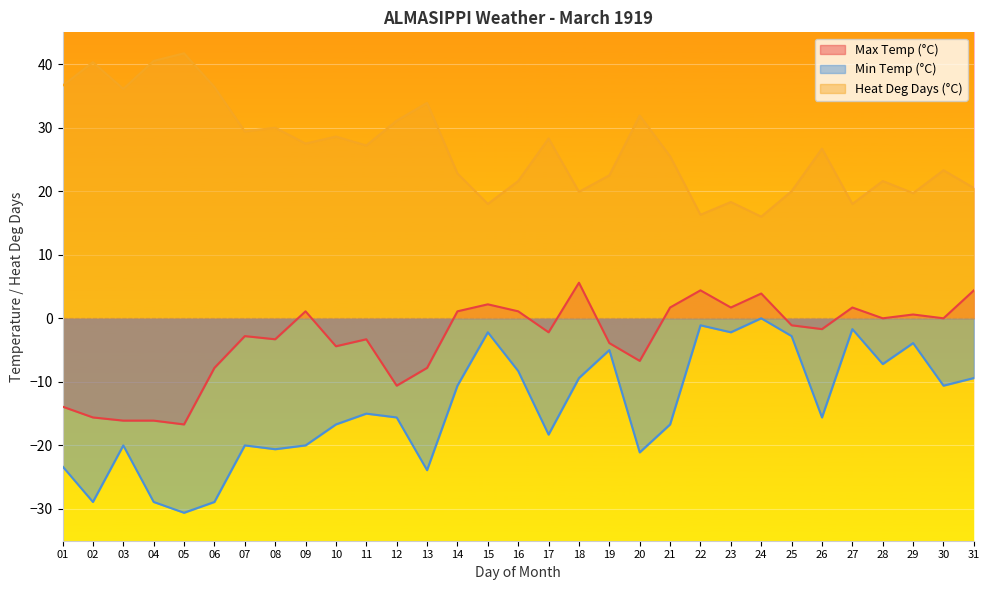

Rank the series at 02 from lowest to highest value.

Min Temp (°C), Max Temp (°C), Heat Deg Days (°C)